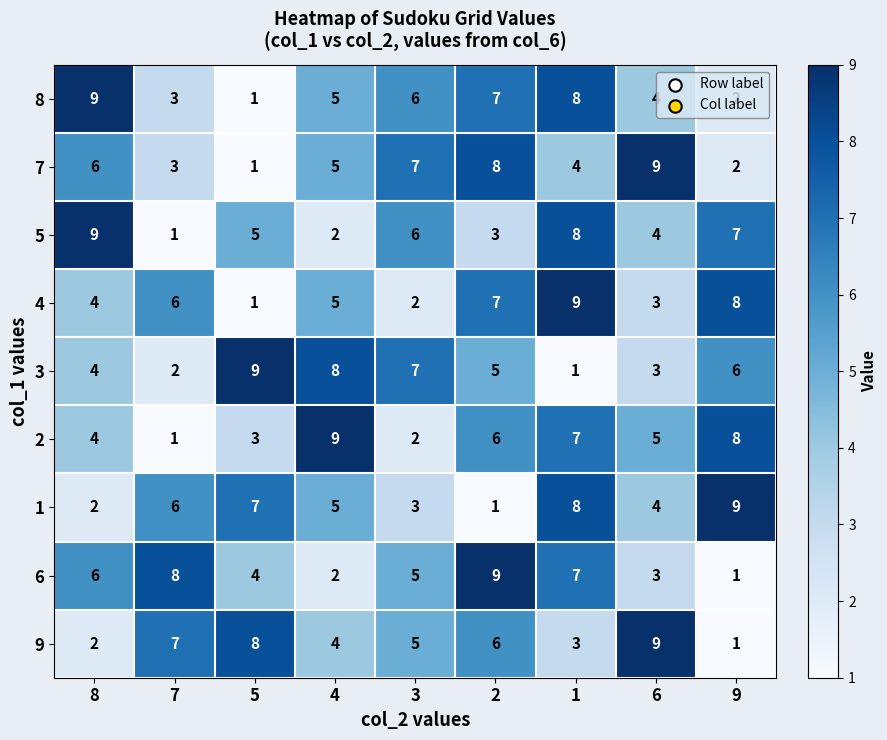

What is the average value of the 9 series?

5